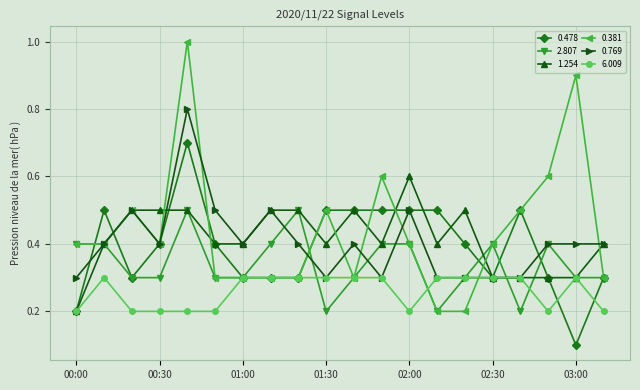

True or false: 0.769 has more than 1 interior local peaks.

True